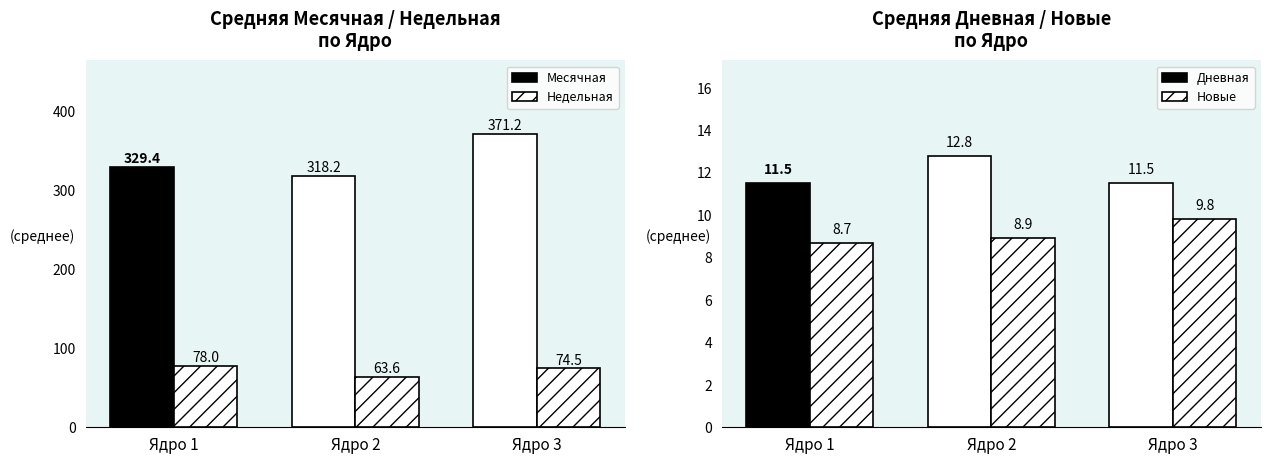

What is the sum of all Новые values?

27.4